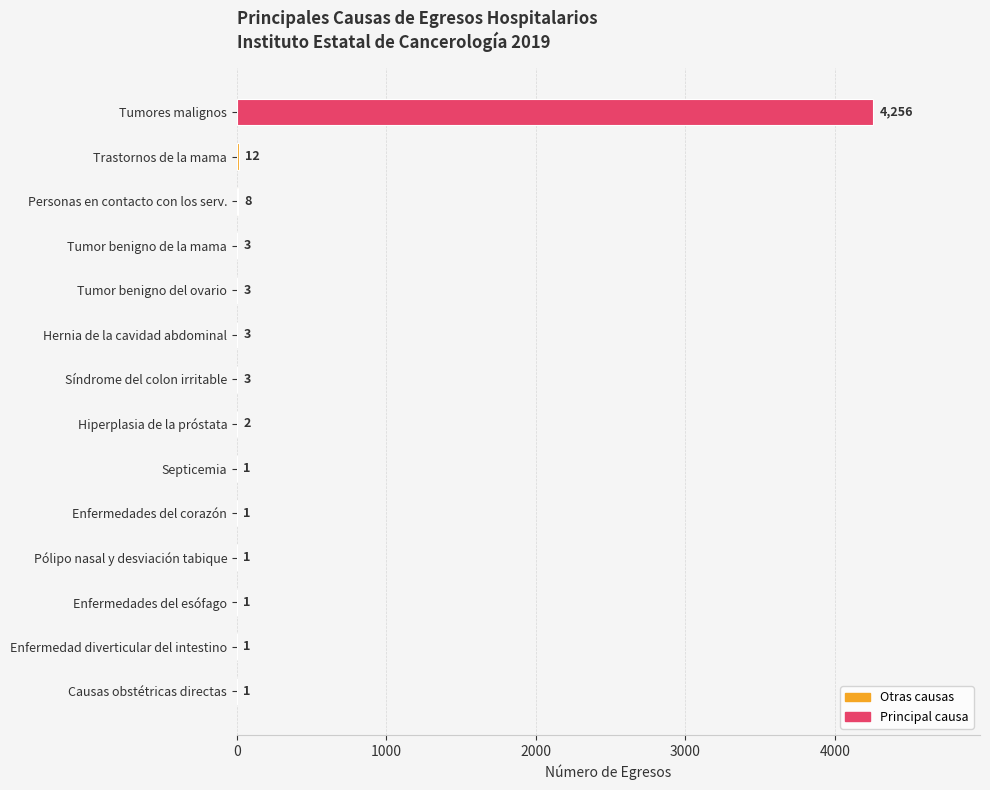

Are the bars horizontal?

Yes